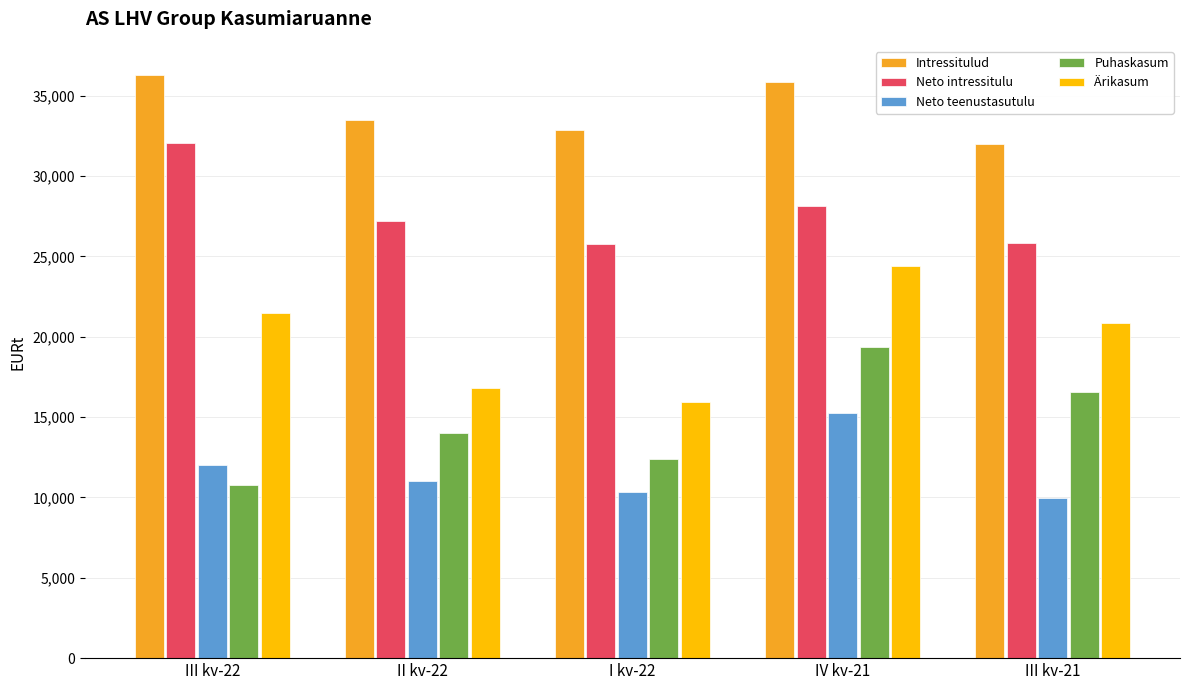

Are the bars grouped side by side (vs. stacked)?

Yes